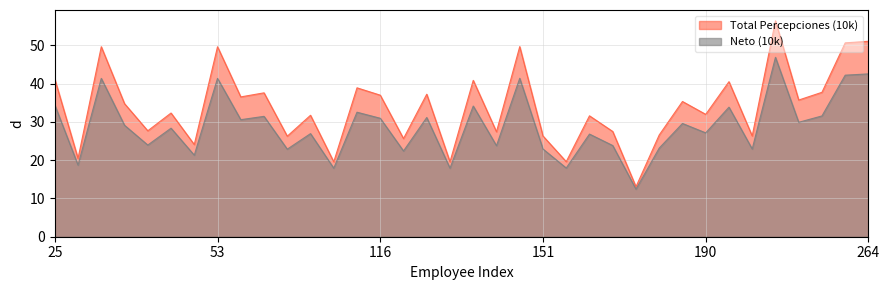

True or false: Neto (10k) has a value of 22.9 at 151.

True